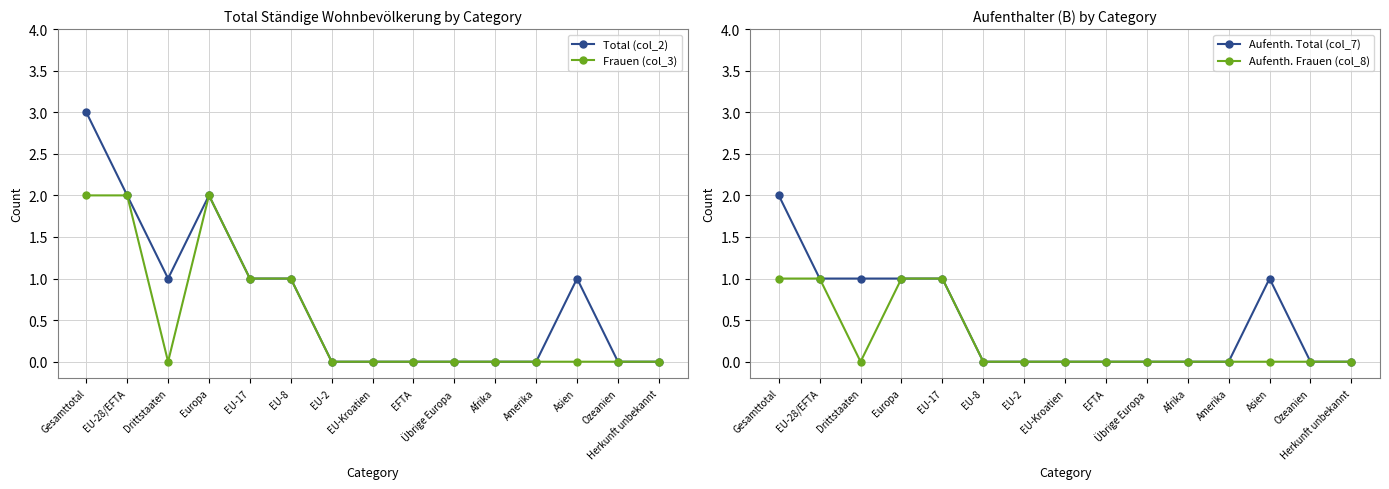

Reading right to left, what are all the values shown in this chart?

Total (col_2): Herkunft unbekannt=0	Ozeanien=0	Asien=1	Amerika=0	Afrika=0	Übrige Europa=0	EFTA=0	EU-Kroatien=0	EU-2=0	EU-8=1	EU-17=1	Europa=2	Drittstaaten=1	EU-28/EFTA=2	Gesamttotal=3
Frauen (col_3): Herkunft unbekannt=0	Ozeanien=0	Asien=0	Amerika=0	Afrika=0	Übrige Europa=0	EFTA=0	EU-Kroatien=0	EU-2=0	EU-8=1	EU-17=1	Europa=2	Drittstaaten=0	EU-28/EFTA=2	Gesamttotal=2
Aufenth. Total (col_7): Herkunft unbekannt=0	Ozeanien=0	Asien=1	Amerika=0	Afrika=0	Übrige Europa=0	EFTA=0	EU-Kroatien=0	EU-2=0	EU-8=0	EU-17=1	Europa=1	Drittstaaten=1	EU-28/EFTA=1	Gesamttotal=2
Aufenth. Frauen (col_8): Herkunft unbekannt=0	Ozeanien=0	Asien=0	Amerika=0	Afrika=0	Übrige Europa=0	EFTA=0	EU-Kroatien=0	EU-2=0	EU-8=0	EU-17=1	Europa=1	Drittstaaten=0	EU-28/EFTA=1	Gesamttotal=1